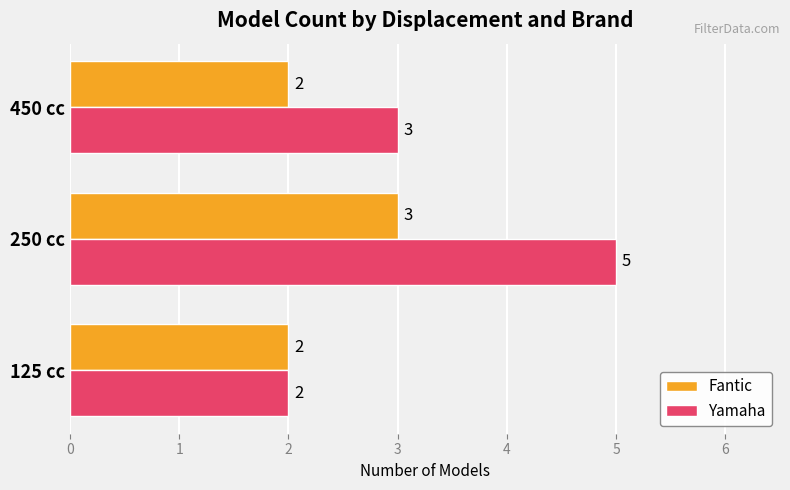

Which series has the largest range (max minus min)?

Yamaha